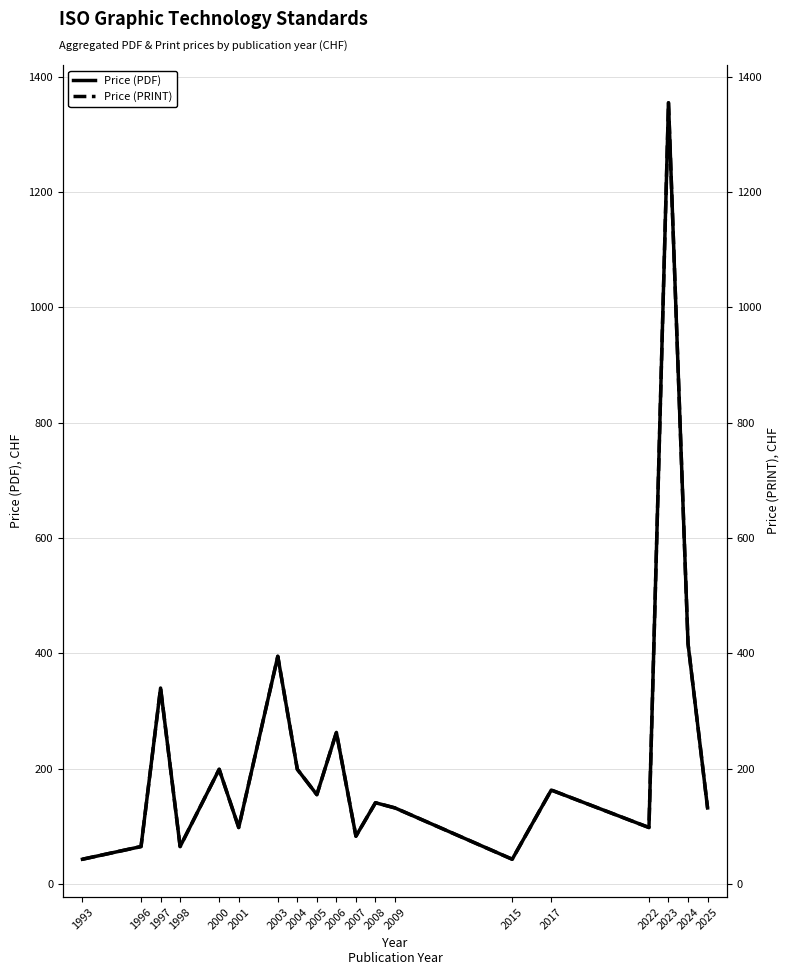

What is the value of the Price (PRINT) point at the 19th from the left?

132